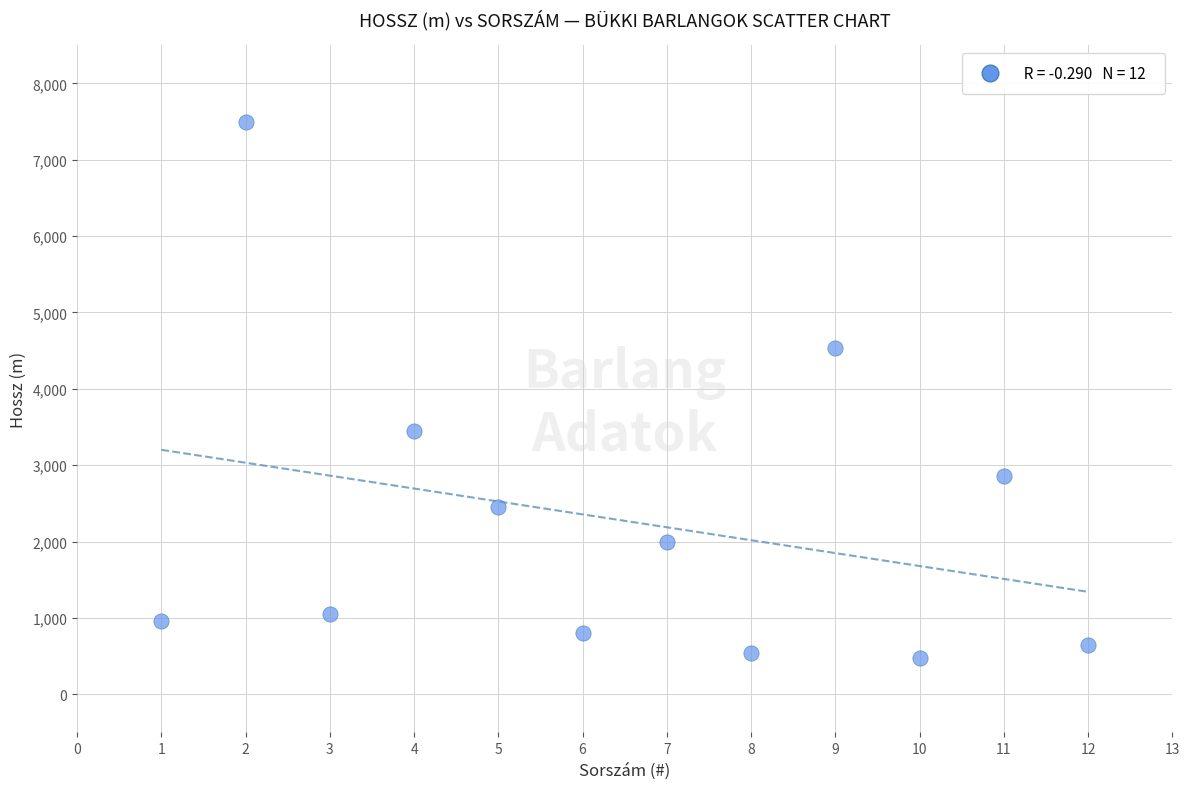

What is the average Y value?

2272